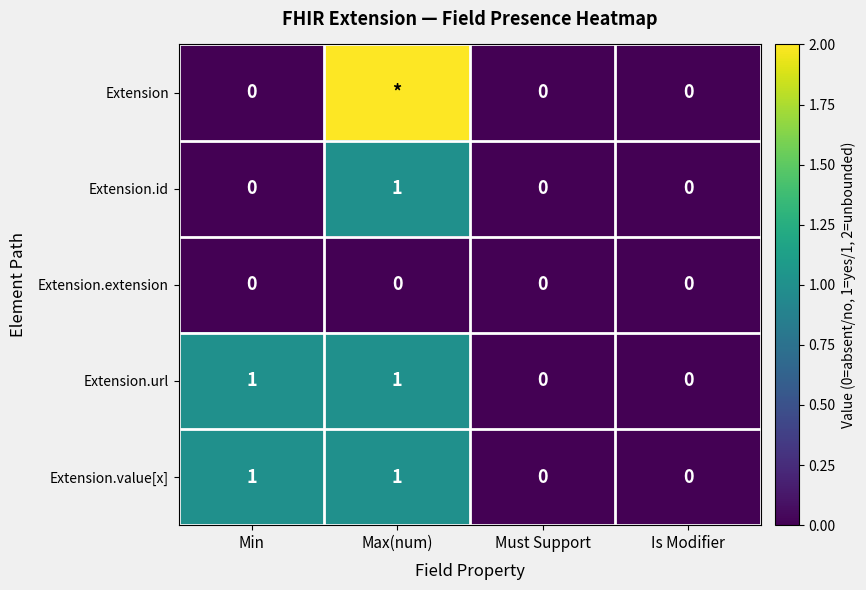

What is the sum of all Extension.value[x] values?

2